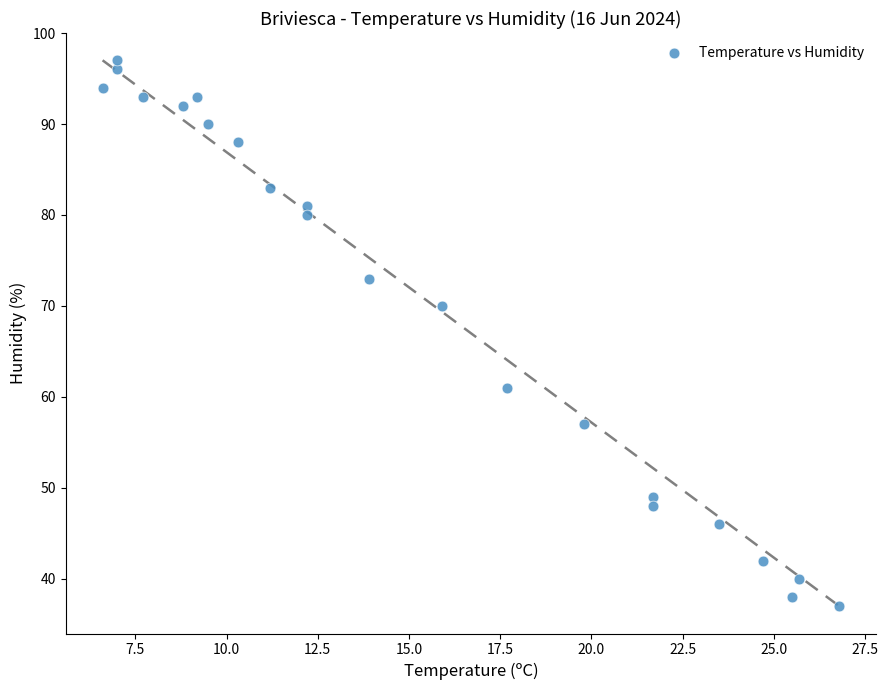

What Y value in the scatter plot is closest to 67?

70